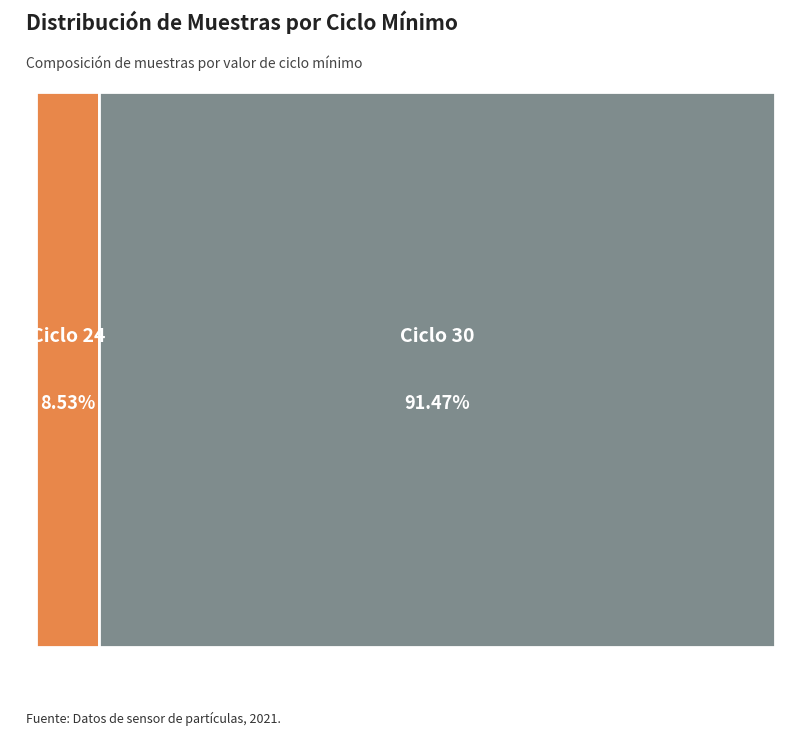

Between 30 and 30, which is larger?

30